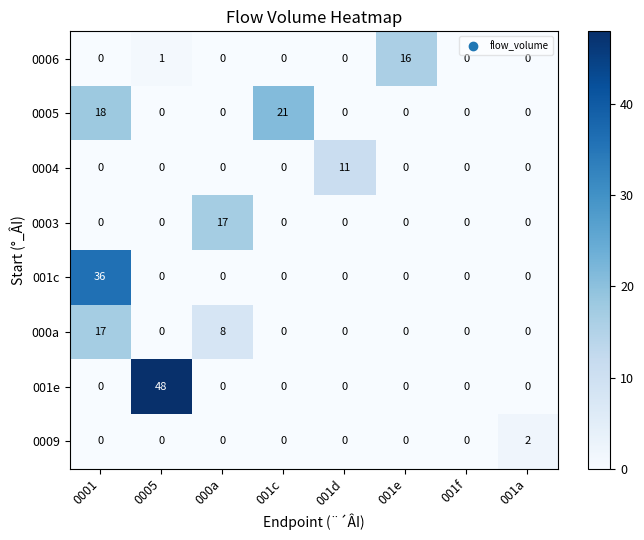

Is it true that 0009 equals 0 at 001e?

True